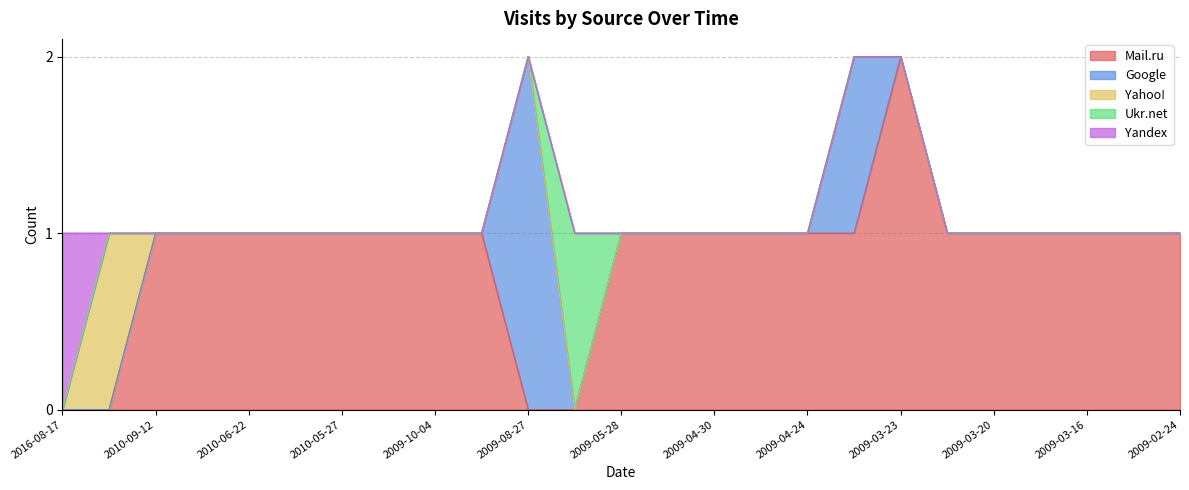

Rank the series at 2009-05-28 from highest to lowest value.

Mail.ru, Google, Yahoo!, Ukr.net, Yandex